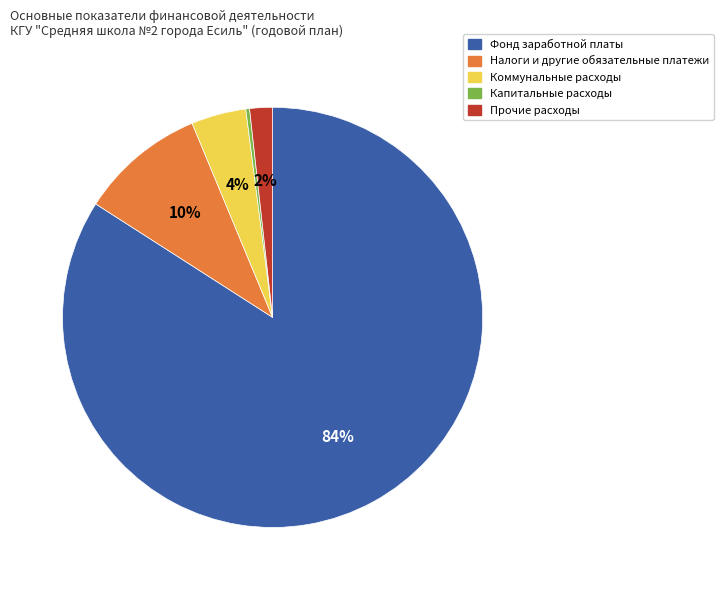

Which has a higher value, Коммунальные расходы or Фонд заработной платы?

Фонд заработной платы